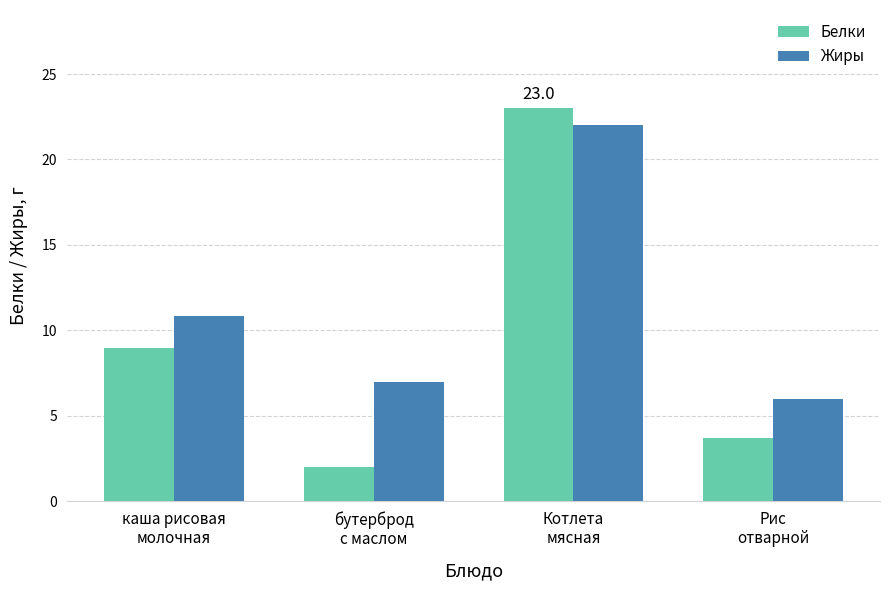

What is the total value across all series at бутерброд
с маслом?

9.0